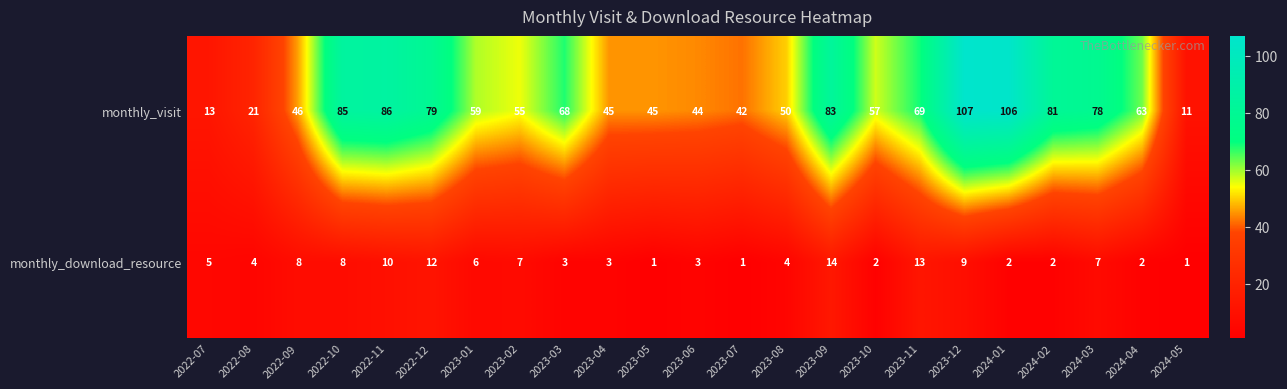

At which category does the chart reach its peak across all series?

2023-12